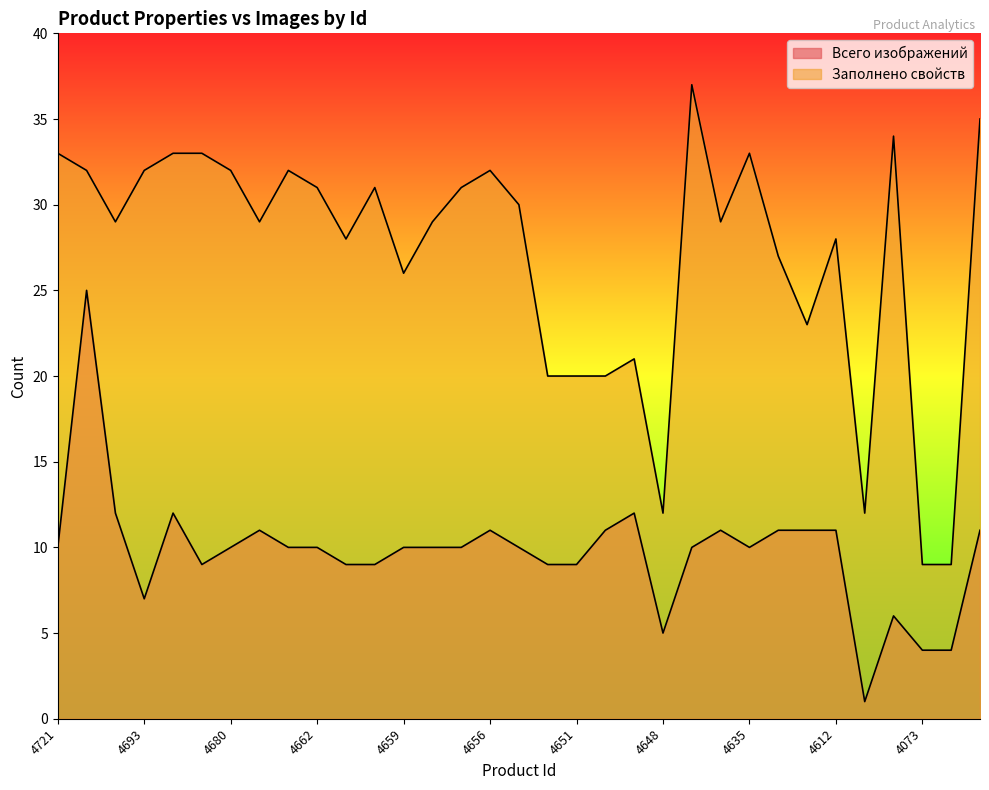

At which category is the sum across all series the highest?

4720